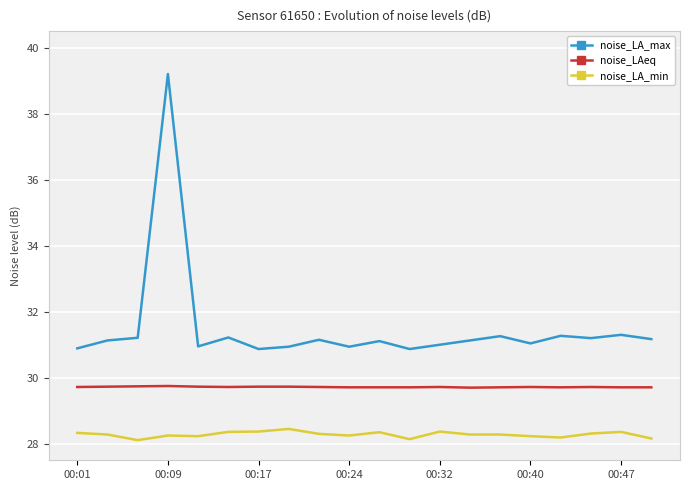

Which series has the largest total across all categories?

noise_LA_max